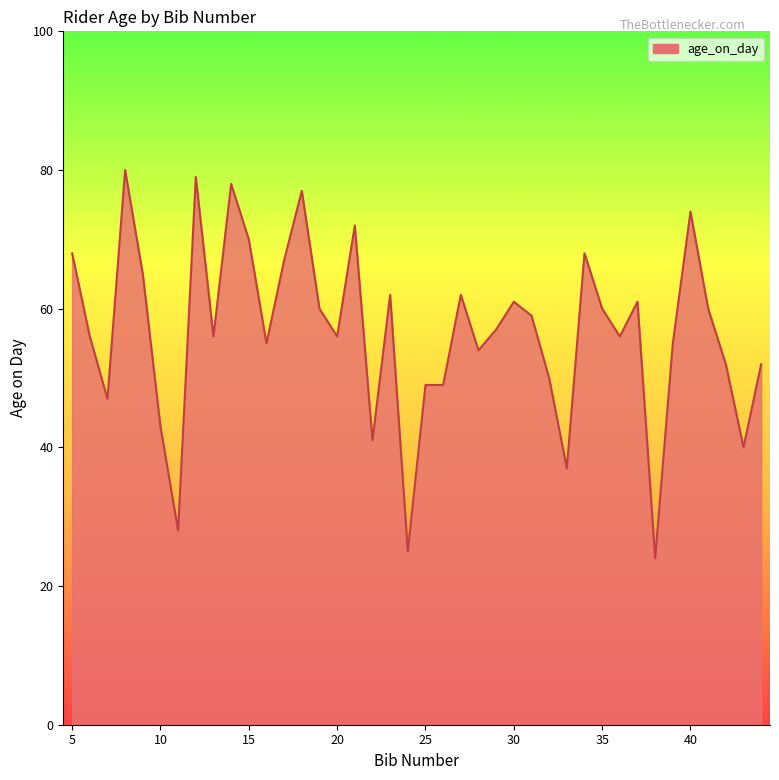

What is the smallest value displayed?

24